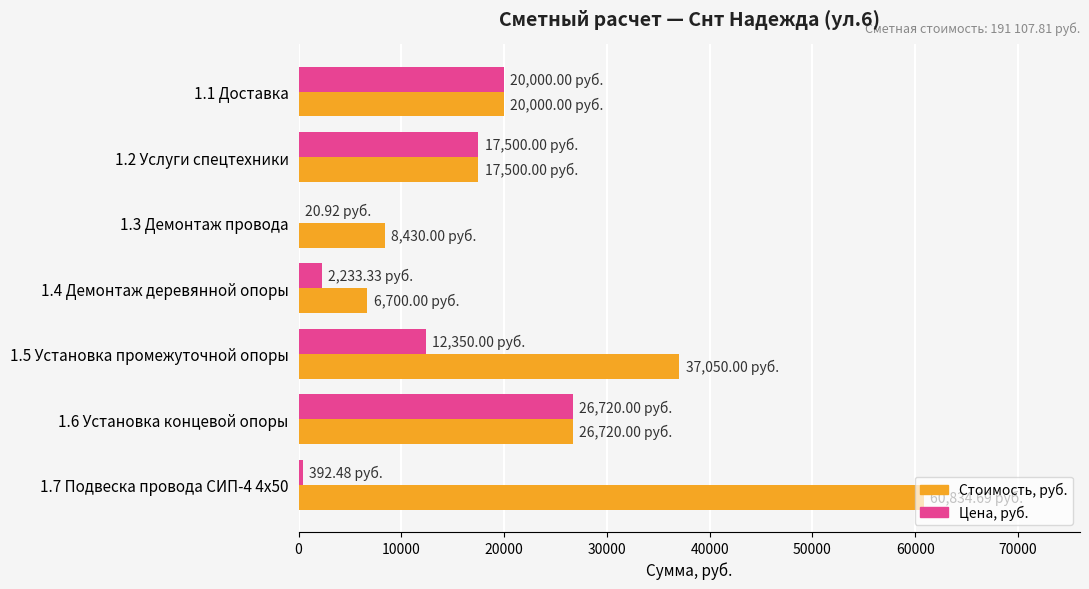

At which category is the sum across all series the highest?

1.7 Подвеска провода СИП-4 4х50